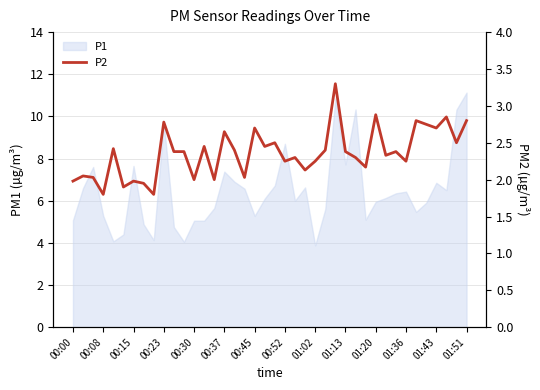

How many data points does each series have?

40